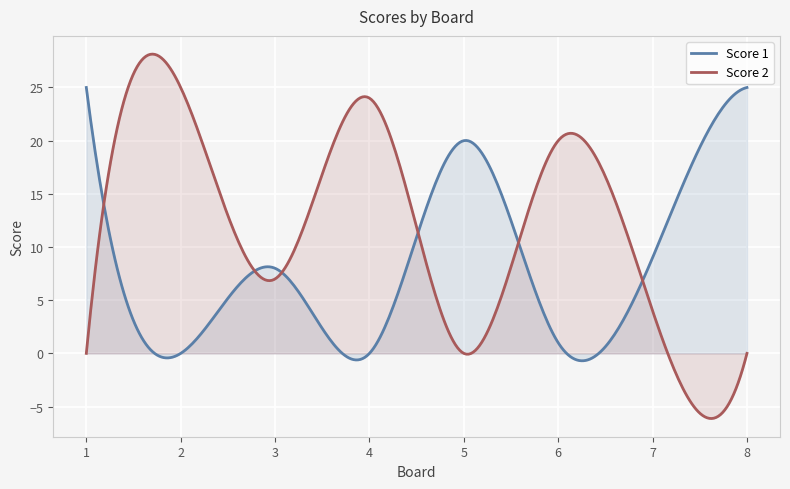

How many positive values does the Score 1 series have?

6